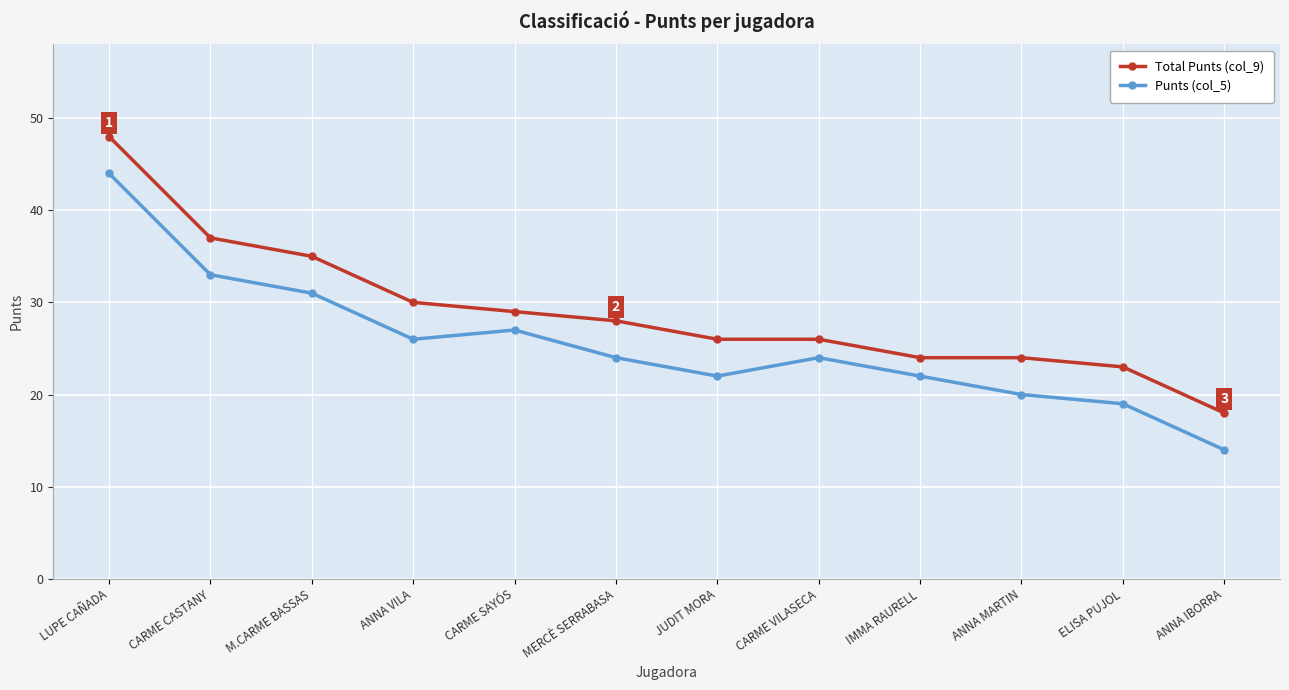

Rank the series by their maximum value, from lowest to highest.

Punts (col_5), Total Punts (col_9)